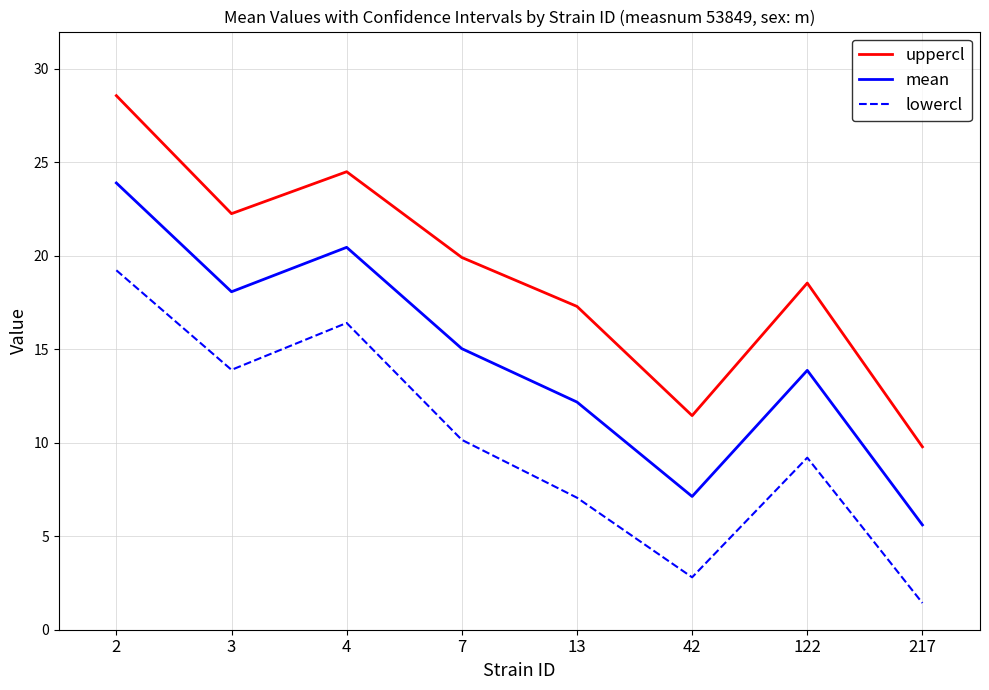

Does the chart have visible grid lines?

Yes